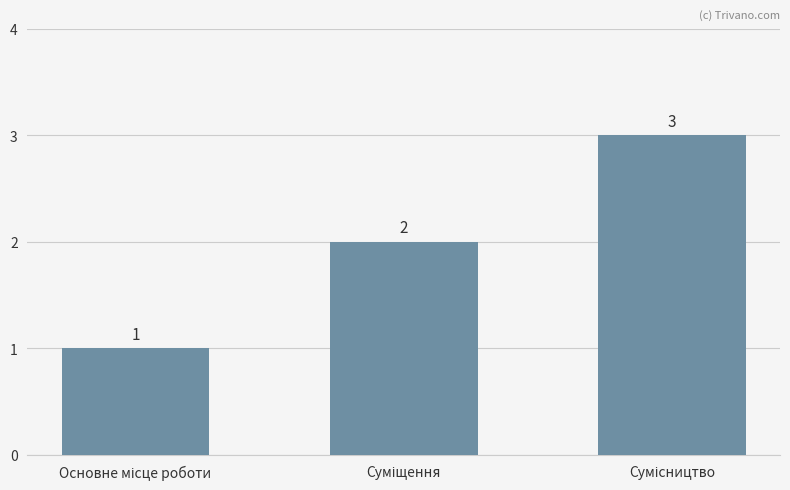

How many data points does each series have?

3